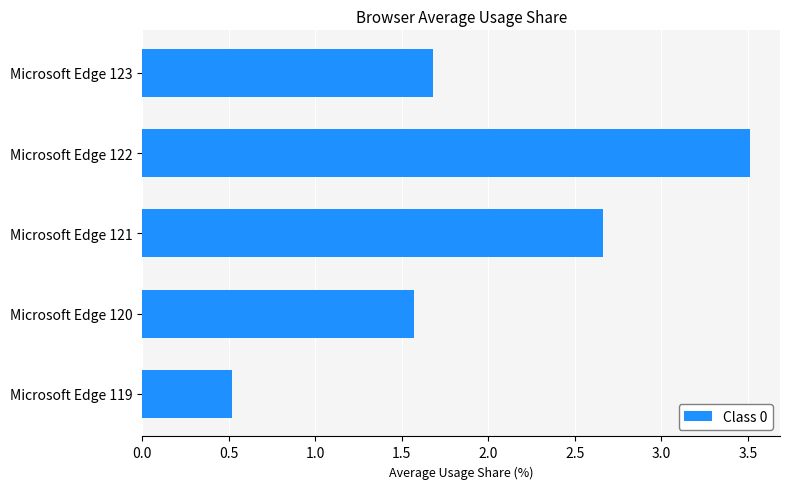

Rank the categories by value from lowest to highest.

Microsoft Edge 119, Microsoft Edge 120, Microsoft Edge 123, Microsoft Edge 121, Microsoft Edge 122